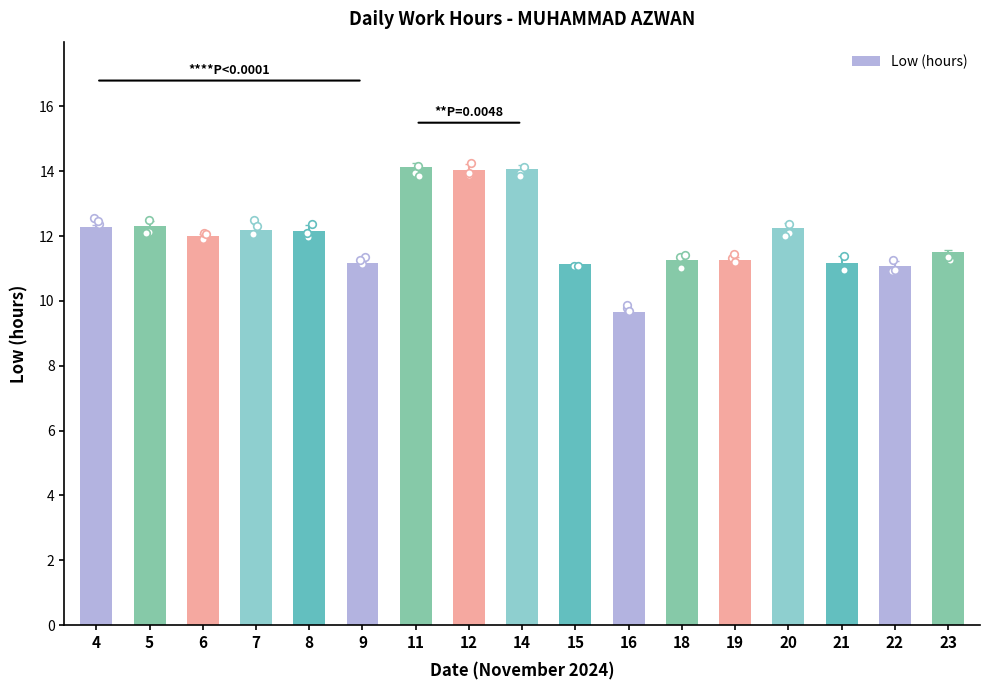

What is the ratio of the value at 22 to the value at 9?

1.0